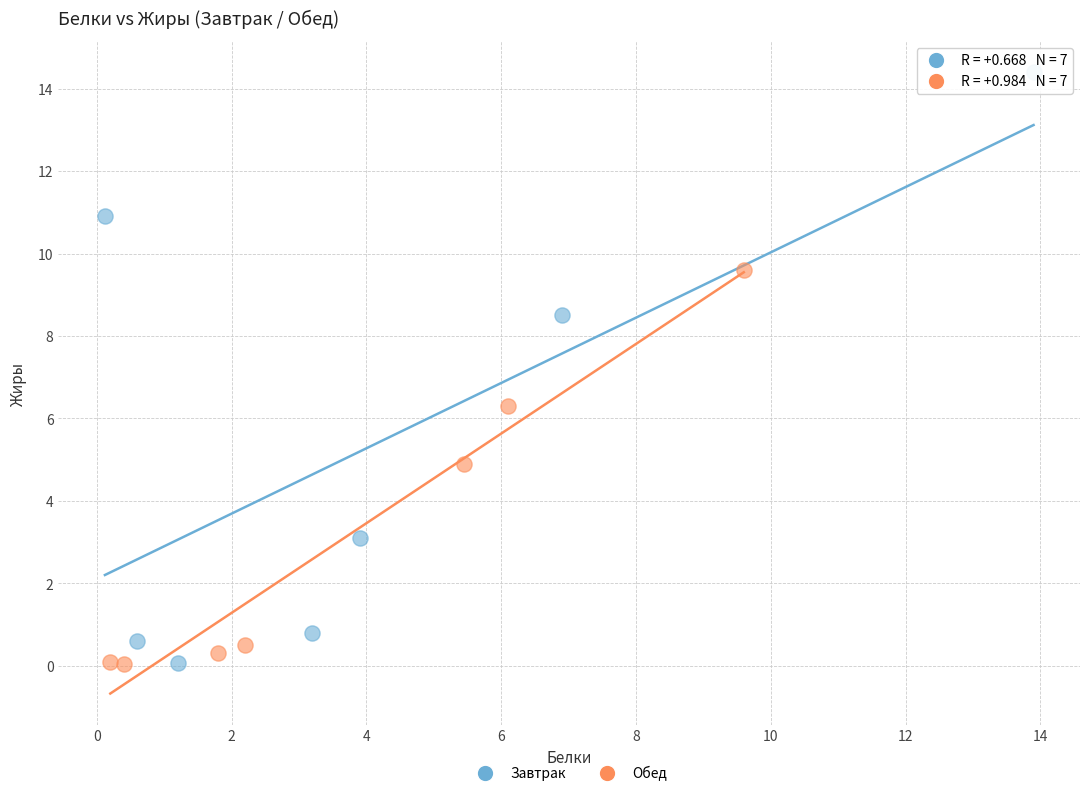

Which series has the widest spread of Y values?

Завтрак